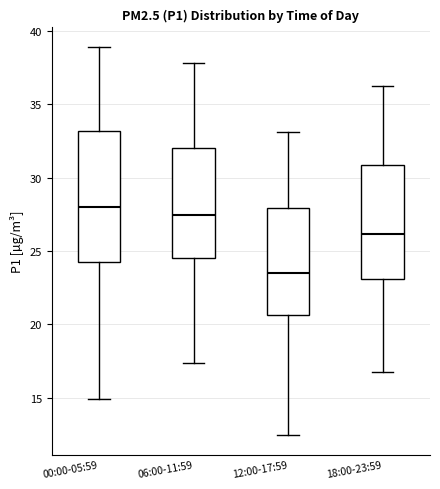

Where does the median line of the box for 00:00-05:59 sit on the y-axis? The values are not printed on the chart, so give them approximately, as read against the axis.

28.0